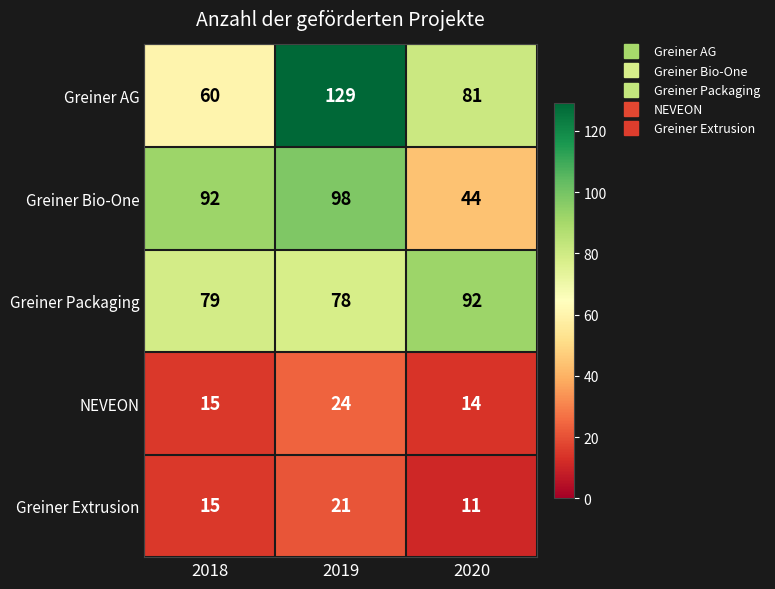

How many data points in Greiner Packaging are less than 79?

1